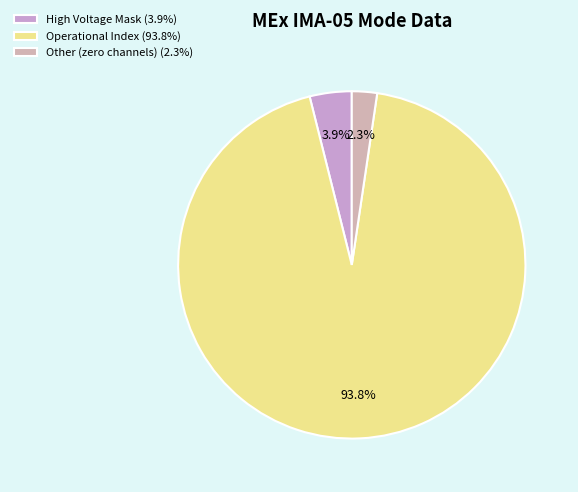

What is the majority slice?

Operational Index (93.8%)